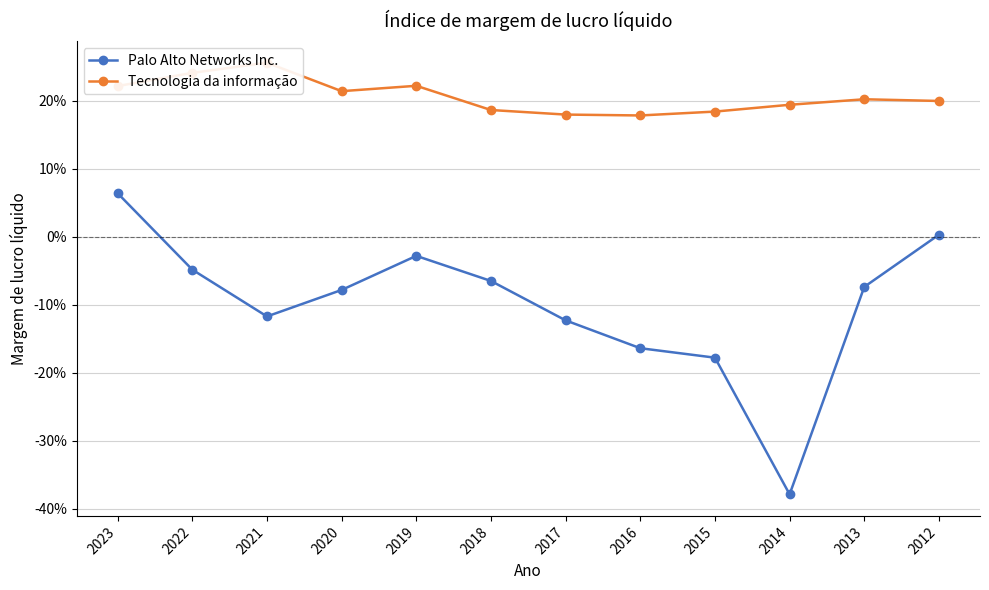

Which label corresponds to the largest value in the chart?

2021